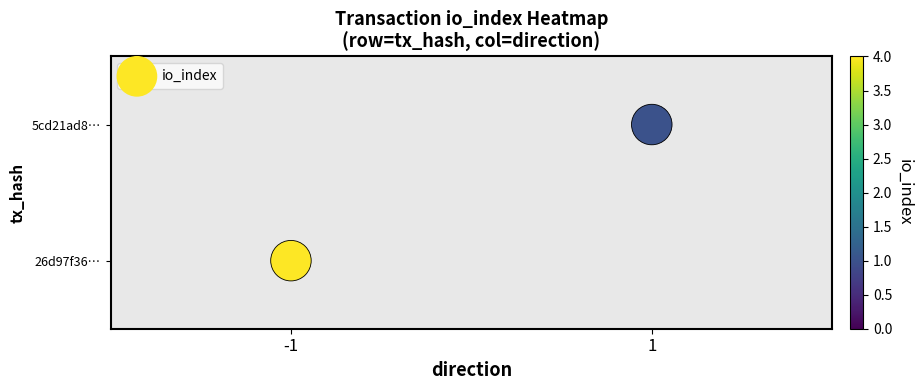

Where is the data nearest to the value 0?

-1